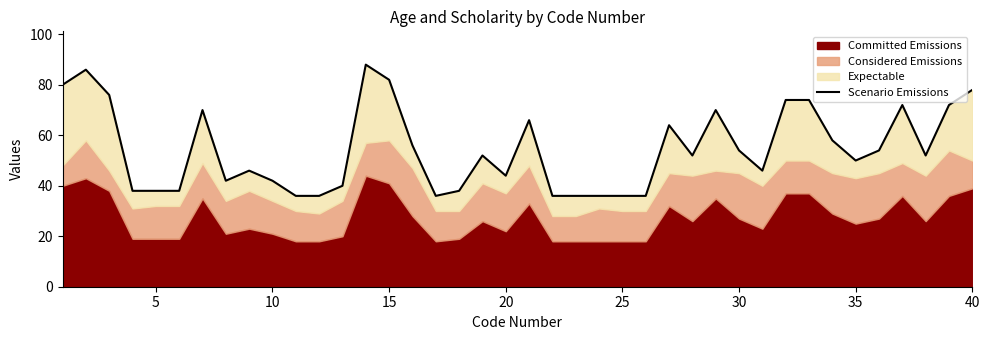

What is the greatest value displayed?

88